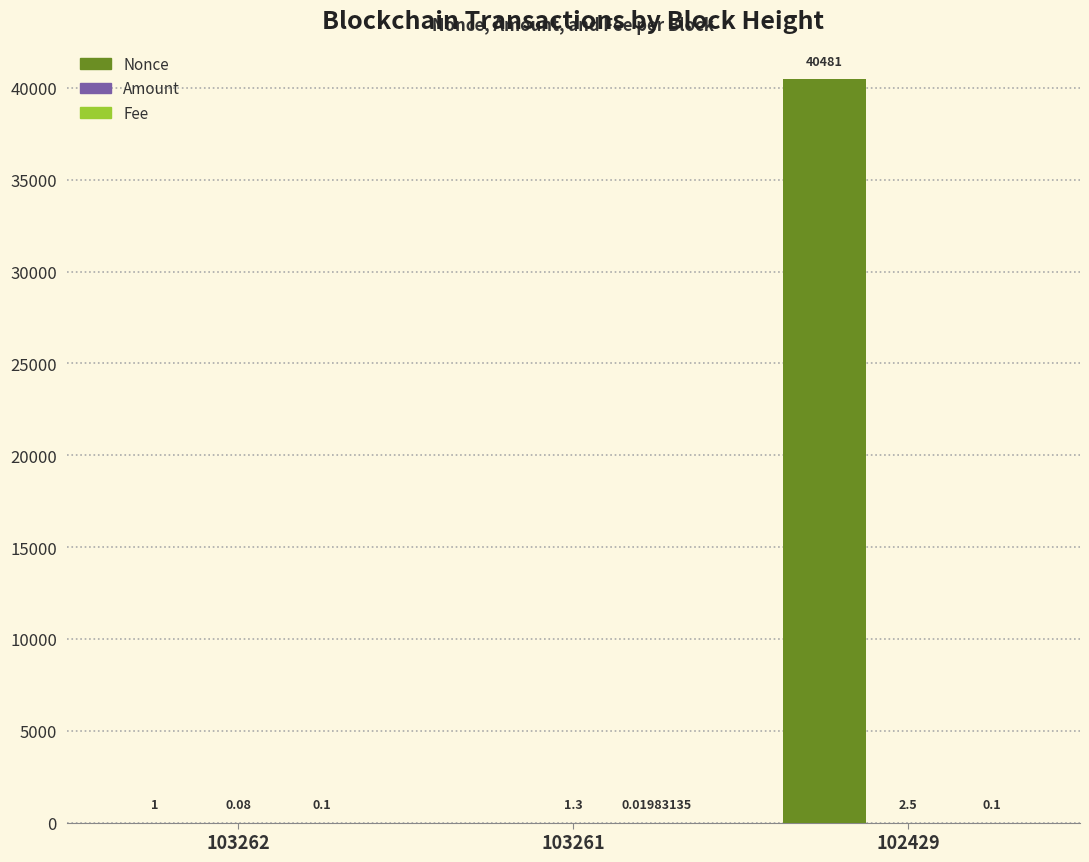

Between 103262 and 102429, which series saw the biggest shift?

Nonce